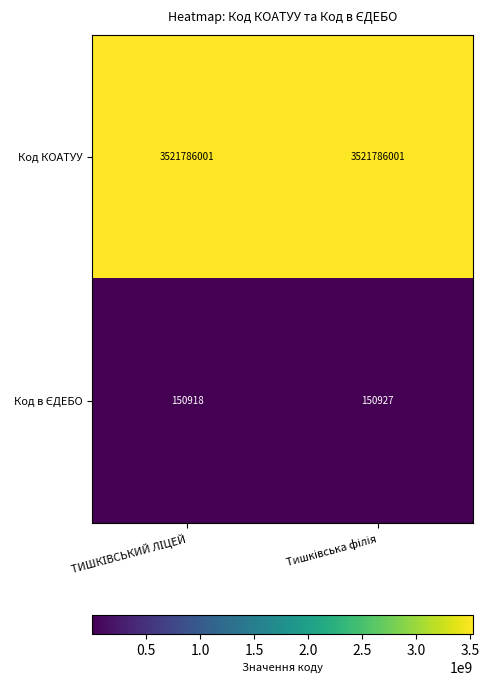

What is the minimum value for Код КОАТУУ?

3521786001